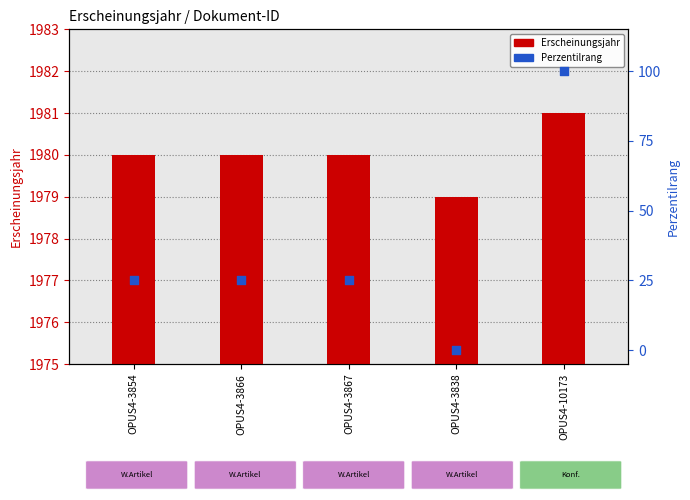

At how many categories does at least one series exceed 592?

5